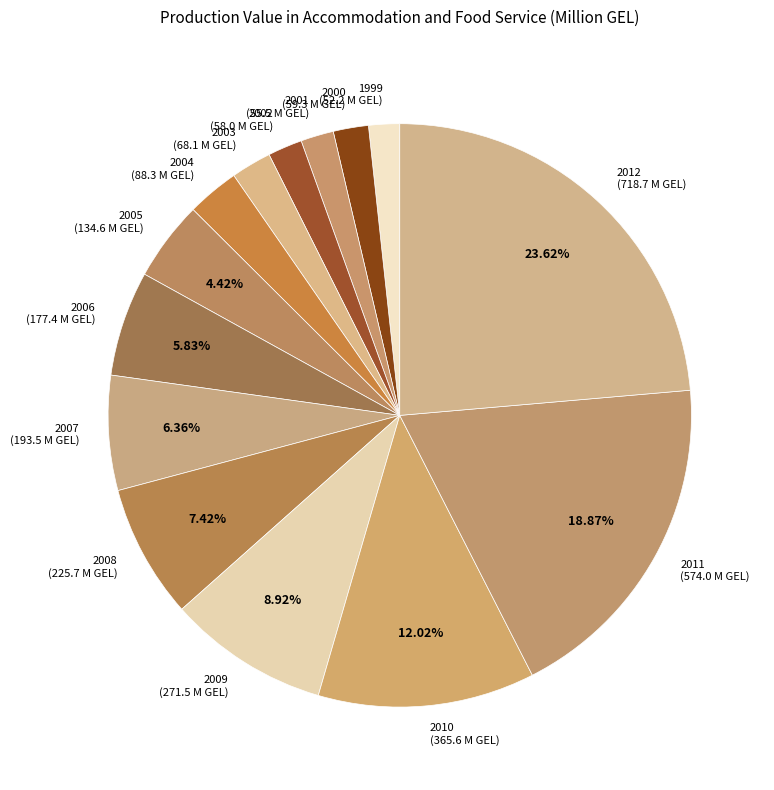

Count the number of slices in the pie.

14